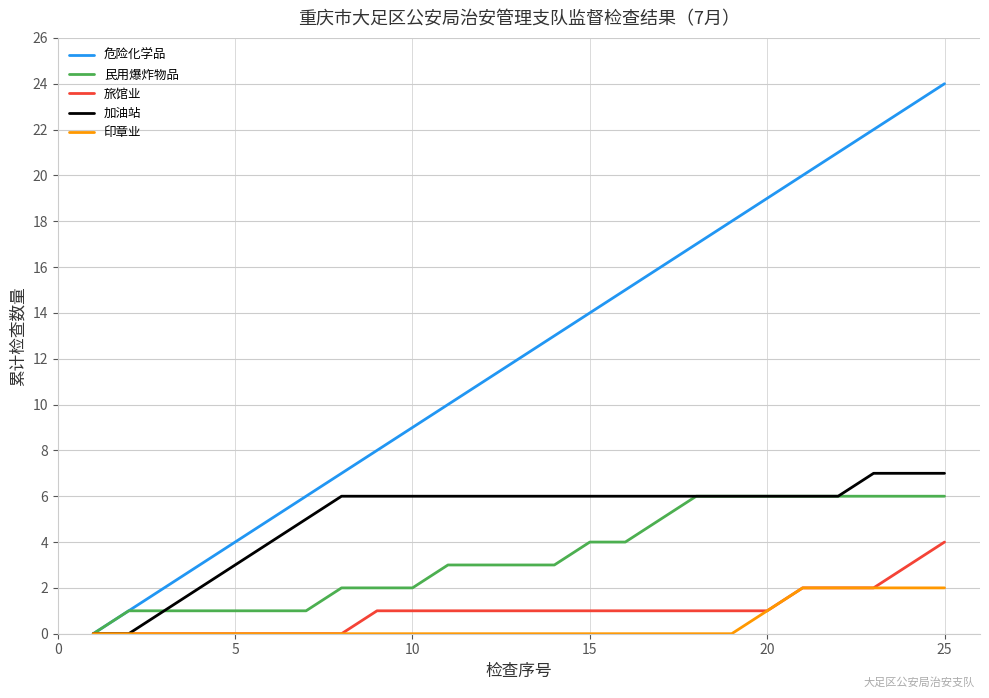

What is the maximum value shown in the chart?

24